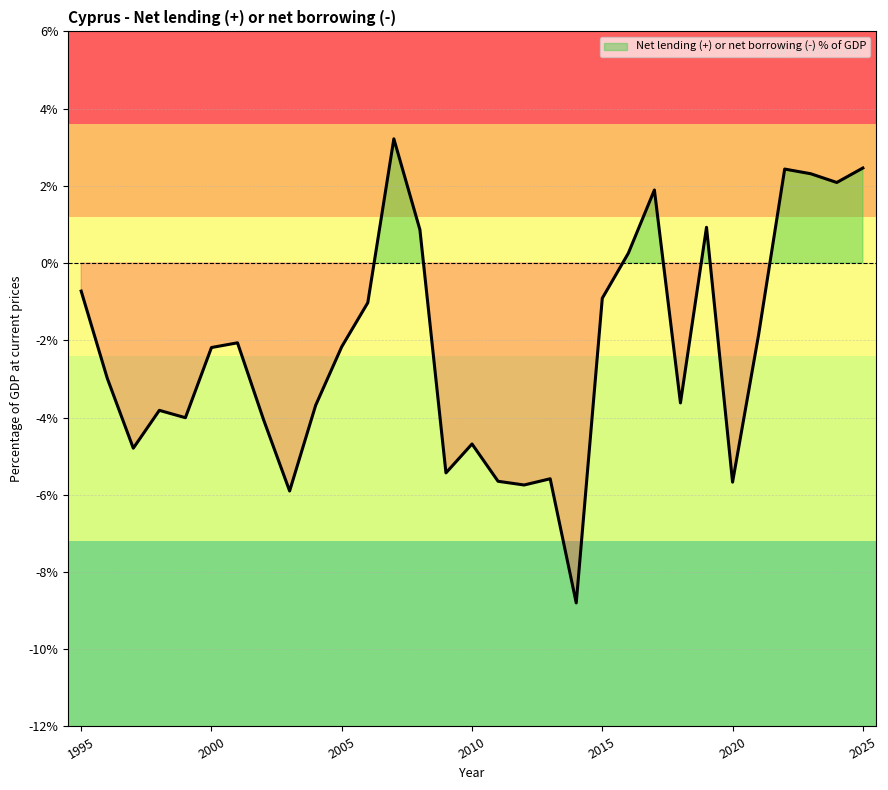

Read the value at 2003.

-5.9